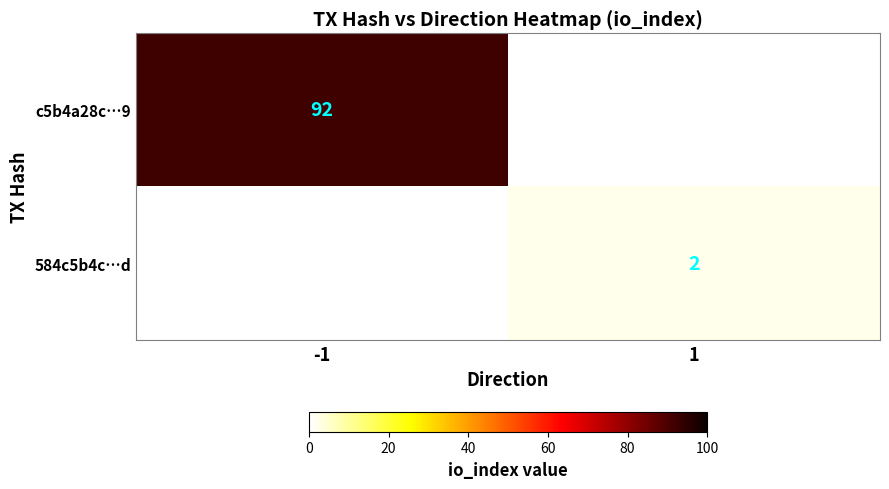

Is the value of c5b4a28c…9 at -1 greater than the value of 584c5b4c…d at 1?

Yes